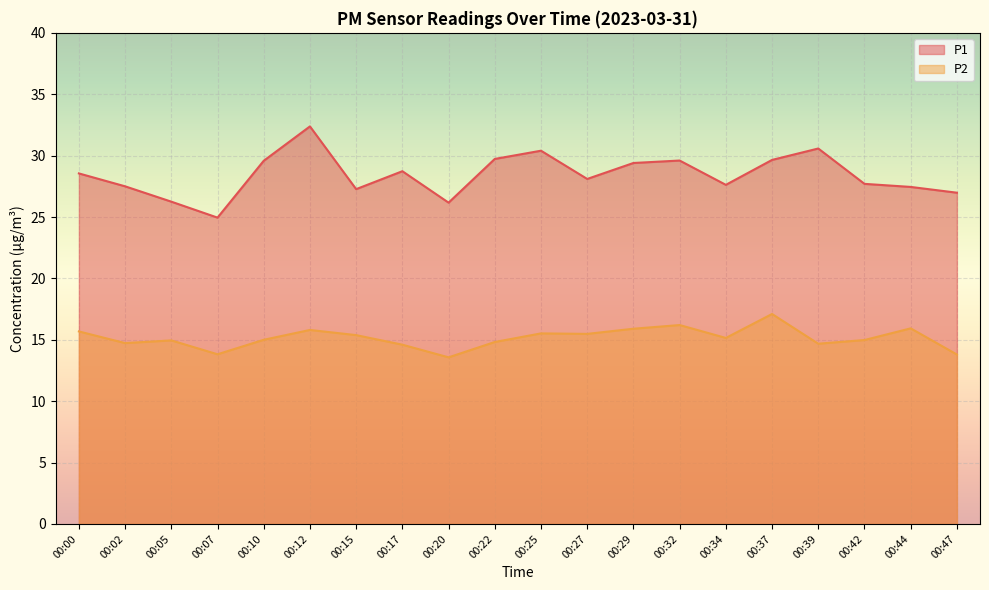

What is the difference between the P2 values at 00:34 and 00:32?

1.0